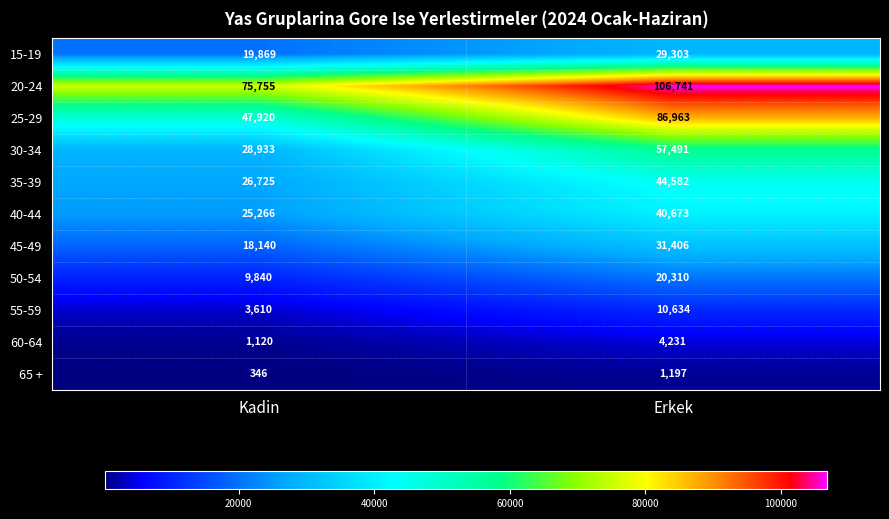

The value of 60-64 at Erkek is 4231. True or false?

True